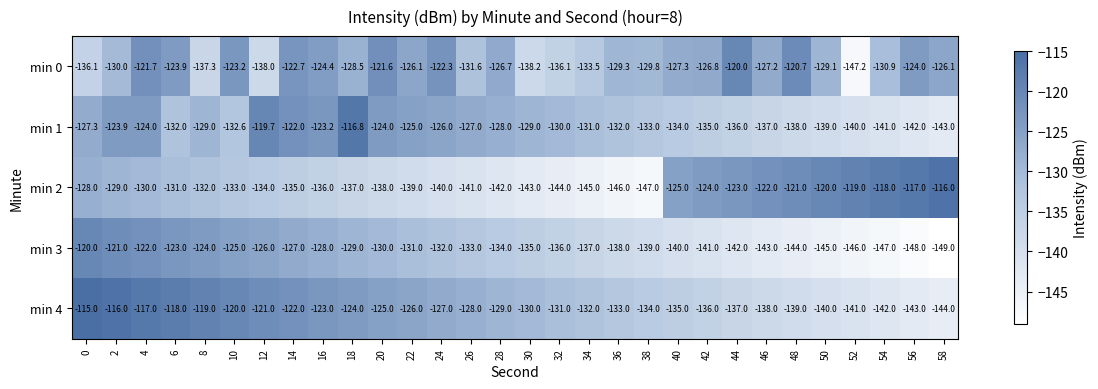

At 12, list the series in order from smallest to largest.

min 0, min 2, min 3, min 4, min 1